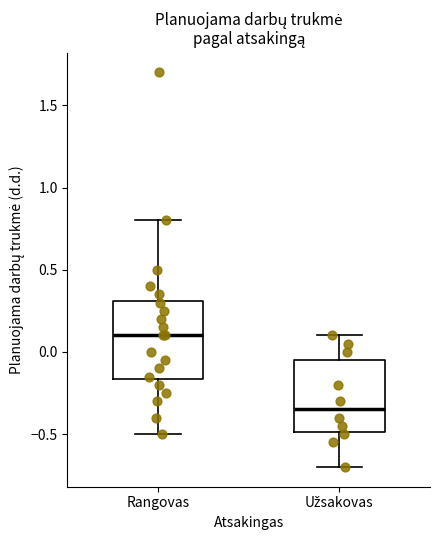

Reading left to right, read every box against the y-axis: the position of its median line, the range the box covers, and the ends of its whiskers. The values are not printed on the chart, so give them approximately, as read against the axis.

Rangovas: median 0.10, box -0.15 to 0.30, whiskers -0.50 to 0.80
Užsakovas: median -0.35, box -0.50 to -0.05, whiskers -0.70 to 0.10